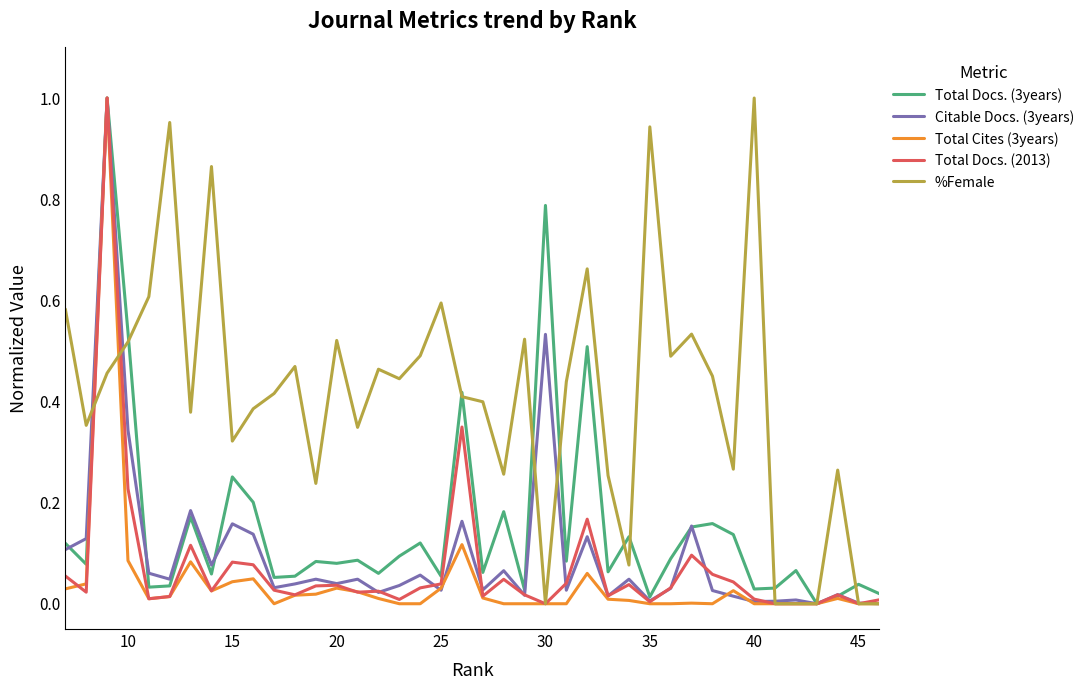

How many intersections are there between Total Docs. (2013) and Citable Docs. (3years)?

13